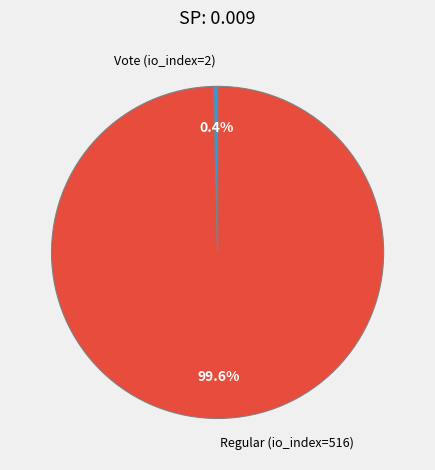

Do Regular (io_index=516) and Vote (io_index=2) together represent more than half of the pie?

Yes